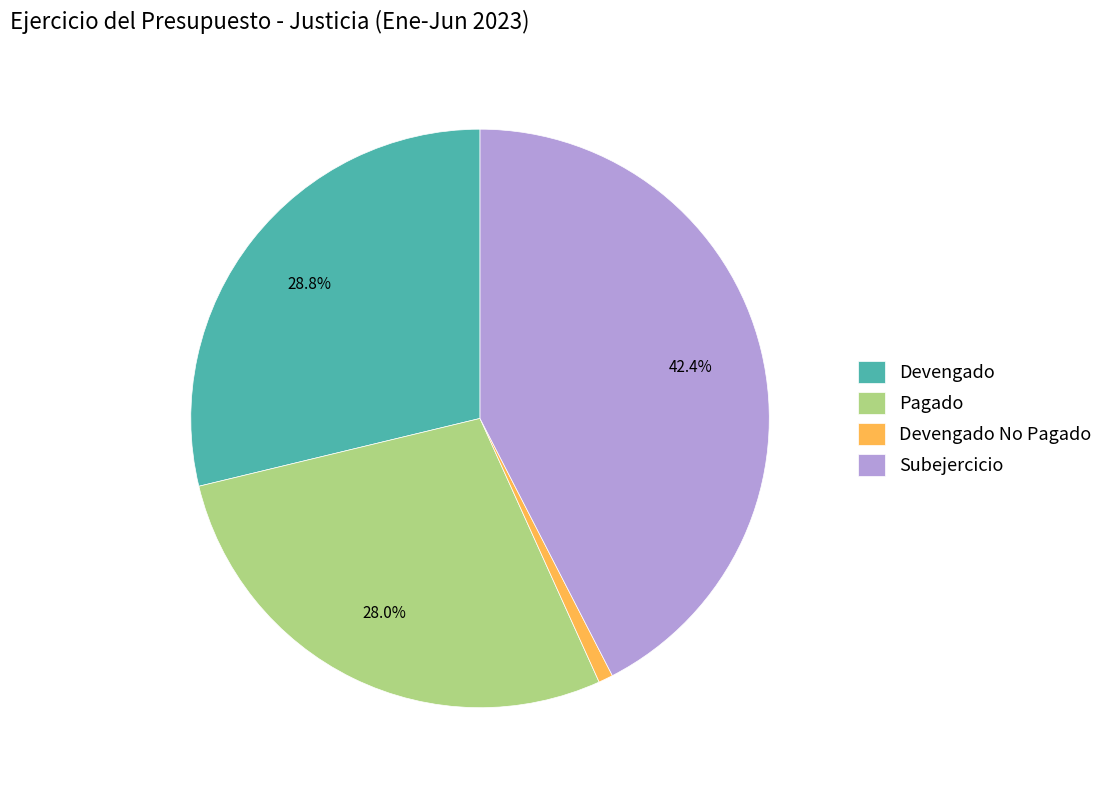

How many segments does this pie chart have?

4